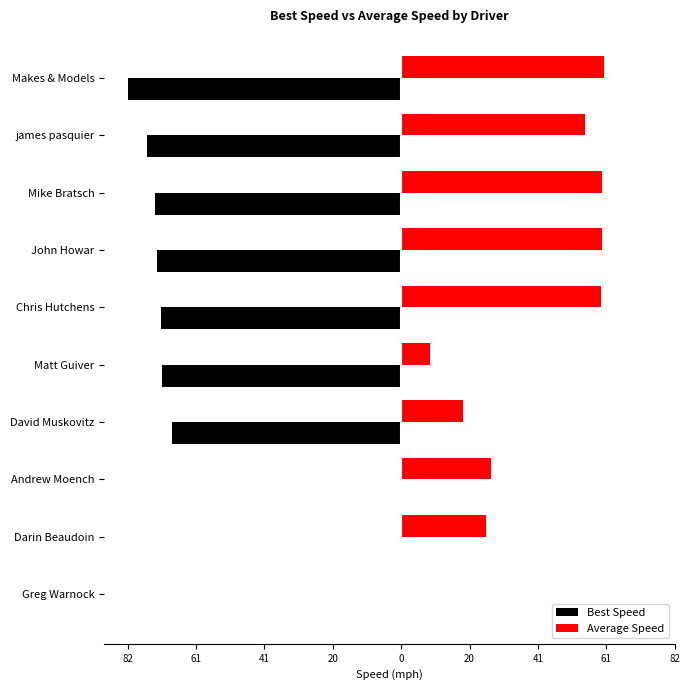

What are all the series names shown in the legend?

Best Speed, Average Speed